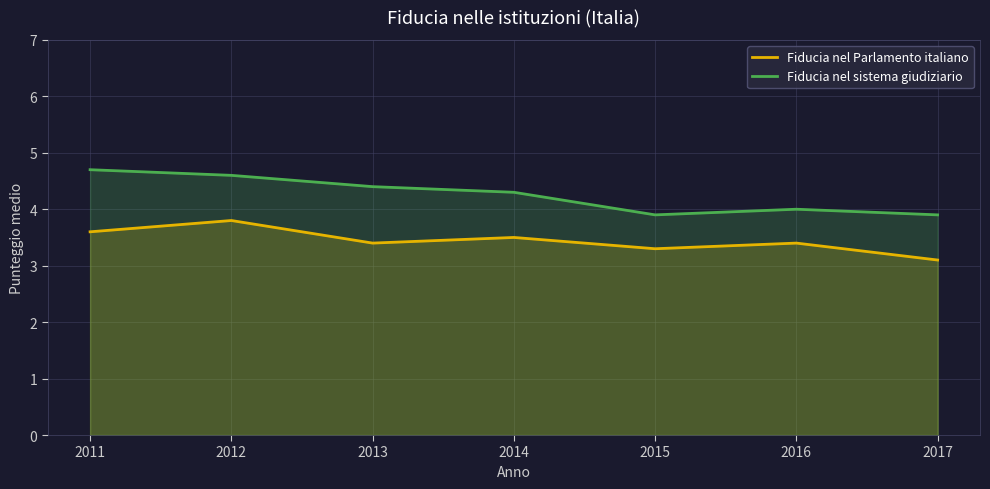

The Fiducia nel sistema giudiziario series shows 1.3 at 2014. True or false?

False